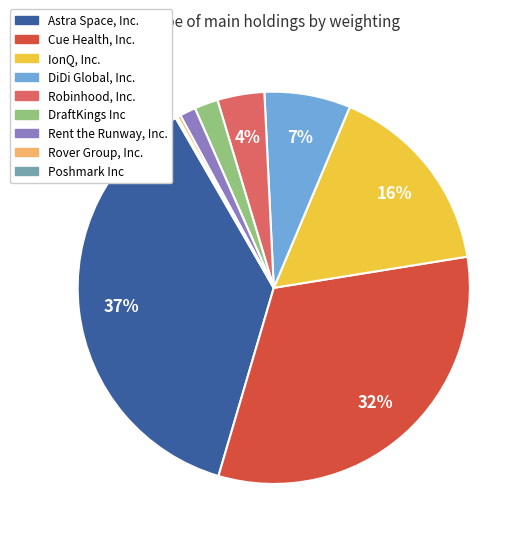

To the nearest percent, what is the difference between the largest and smallest slice percentages?

37%